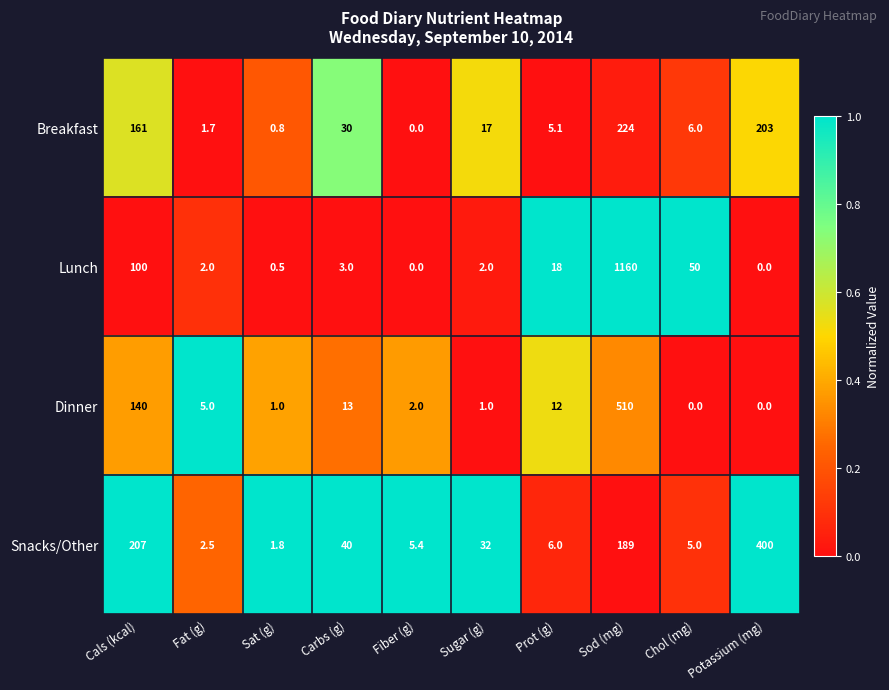

What is the total value across all series at Cals (kcal)?

608.0